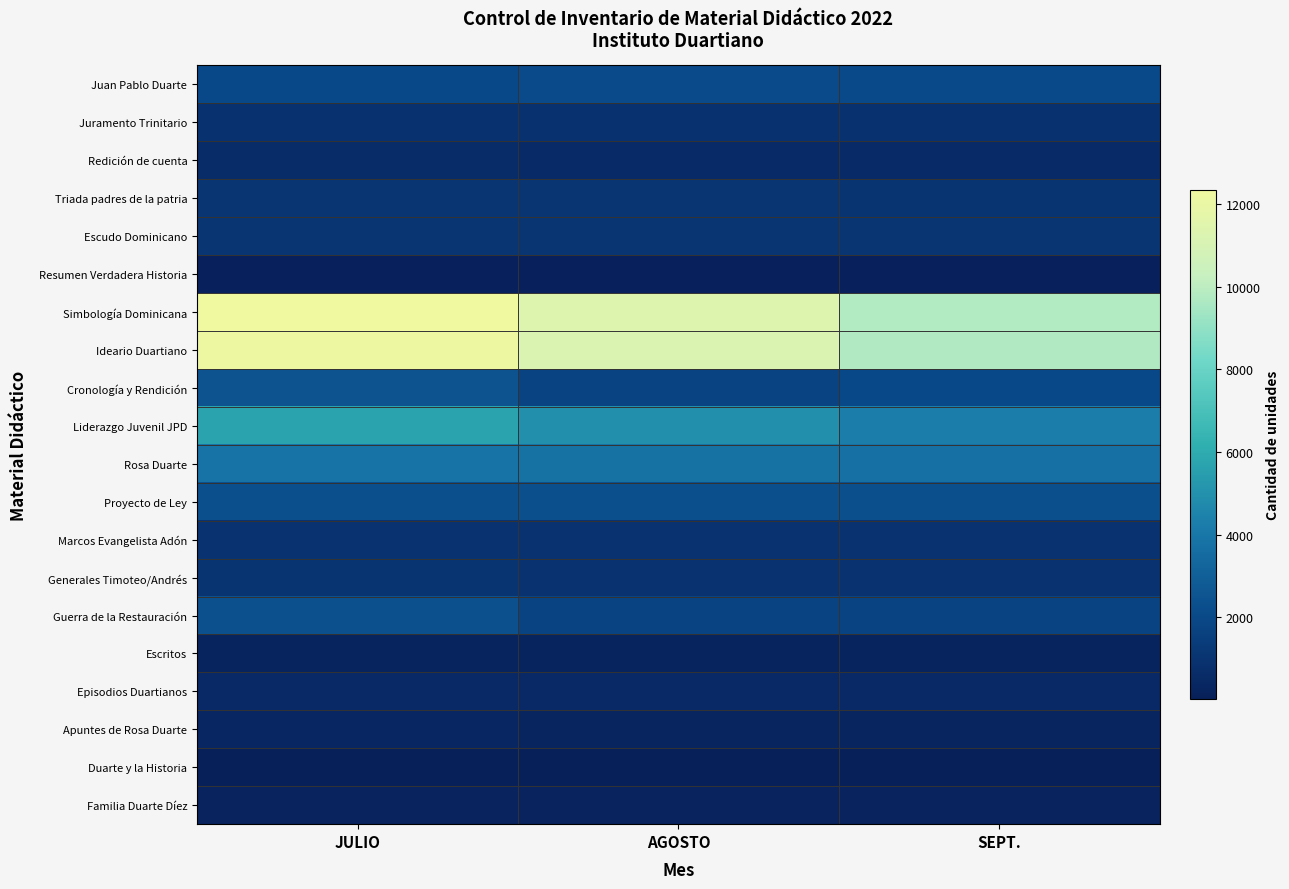

How many distinct data groups are displayed?

20